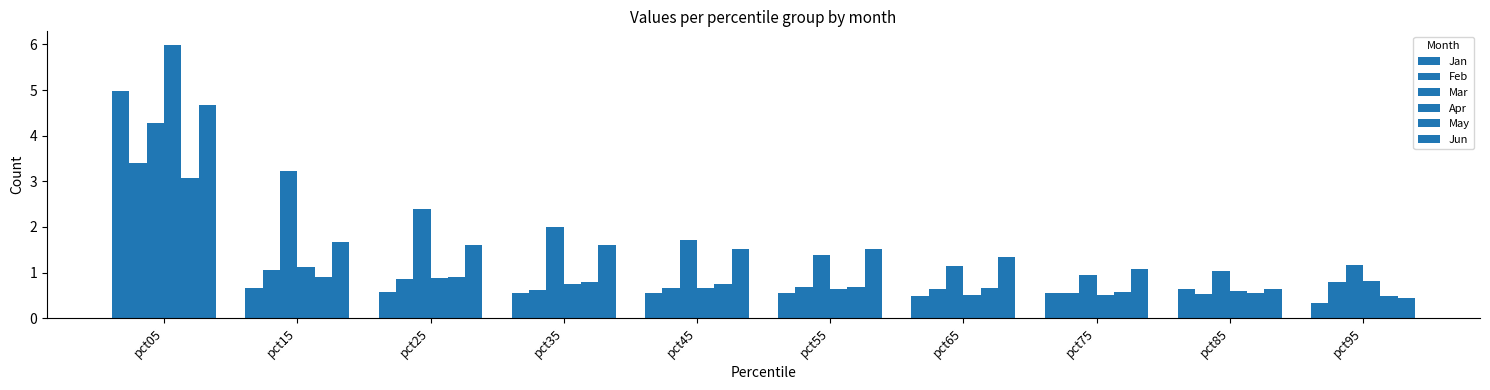

List the labels in order of Apr value, largest first.

pct05, pct15, pct25, pct95, pct35, pct45, pct55, pct85, pct65, pct75